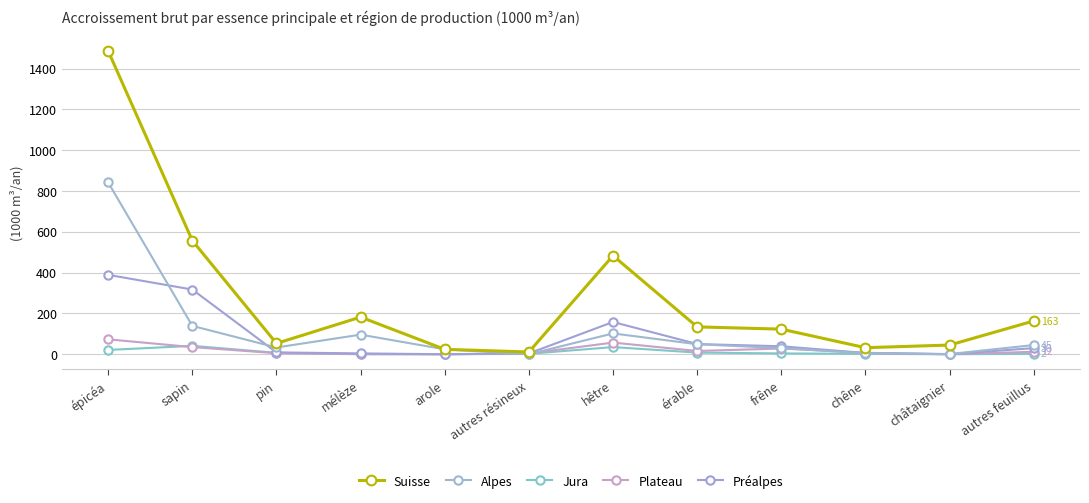

What position from the left is sapin?

2